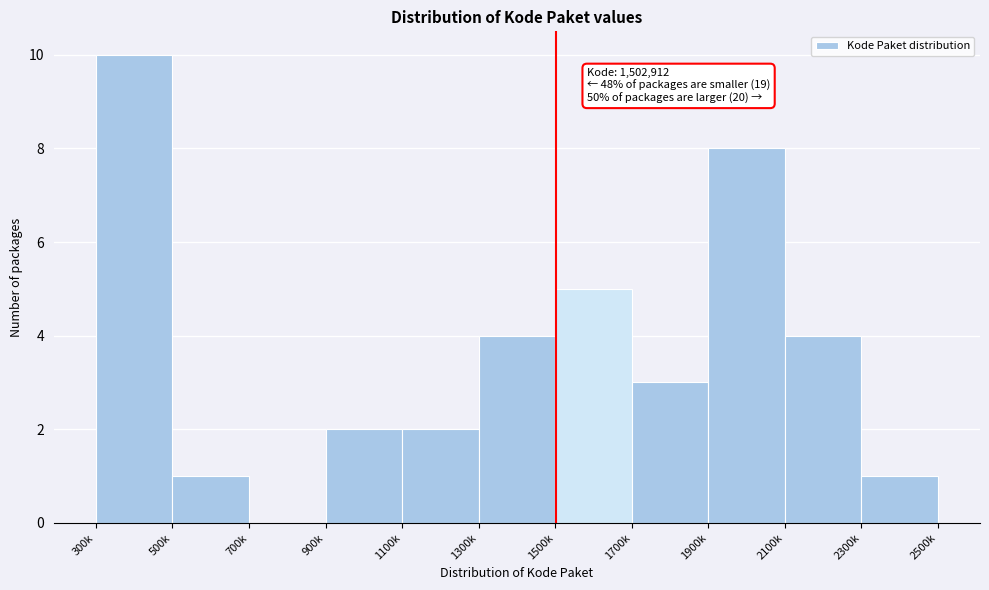

Reading right to left, extract all data points from this chart.

2300k=1	2100k=4	1900k=8	1700k=3	1500k=5	1300k=4	1100k=2	900k=2	700k=0	500k=1	300k=10